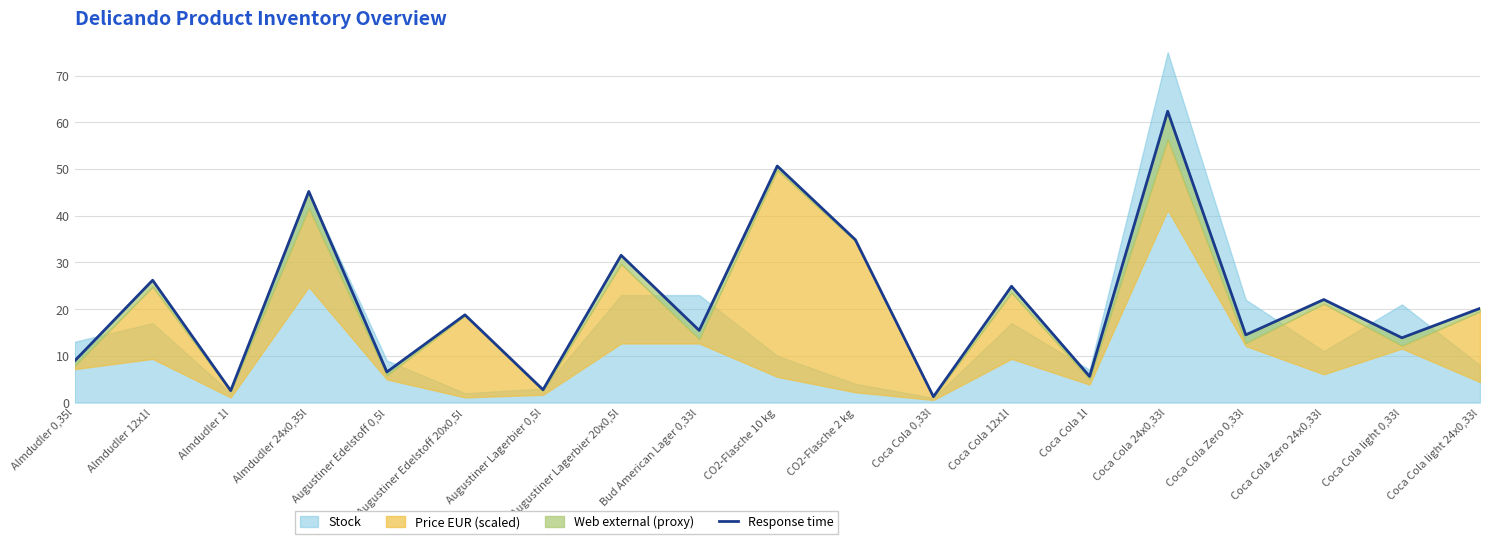

What position from the left is CO2-Flasche 10 kg?

10